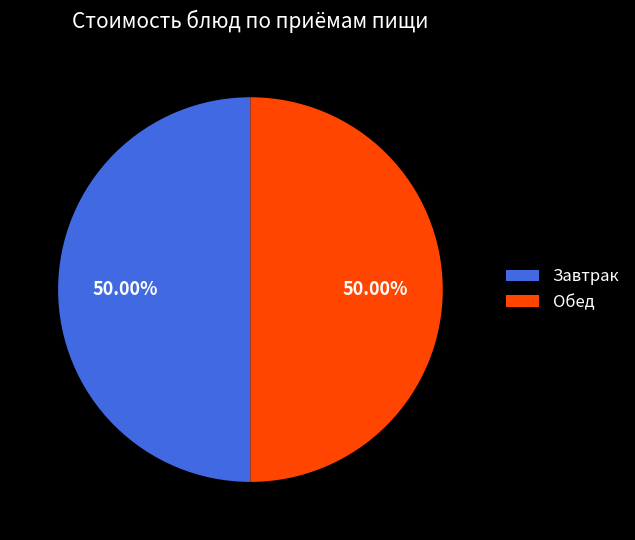

Combined, do Обед and Завтрак account for over 50%?

Yes